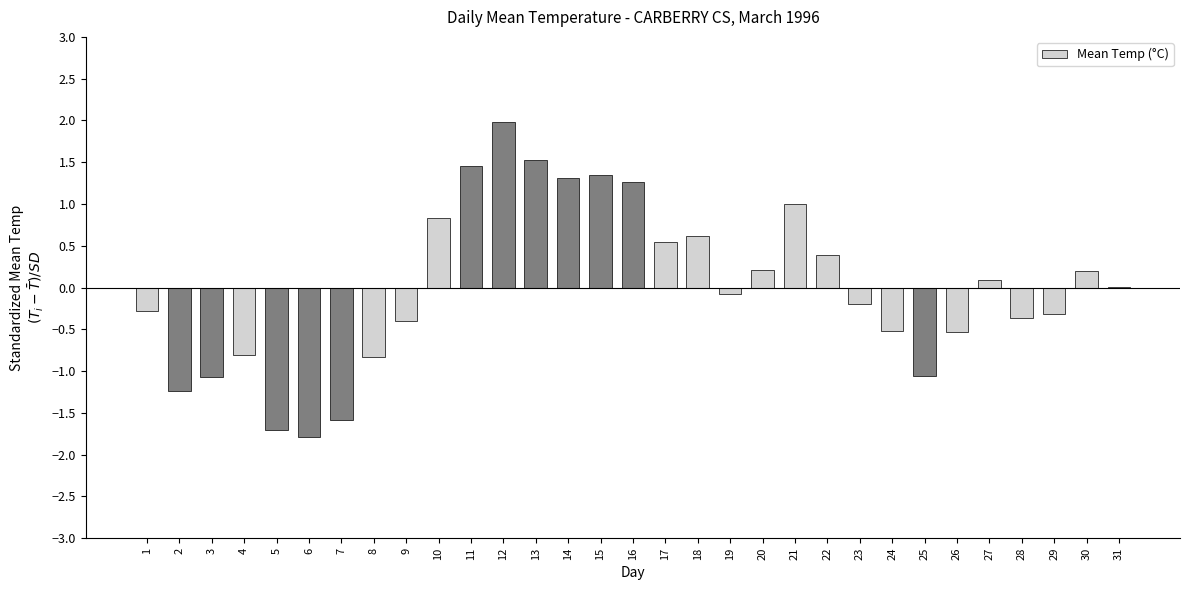

Is it true that the value at 12 is 2.0?

True